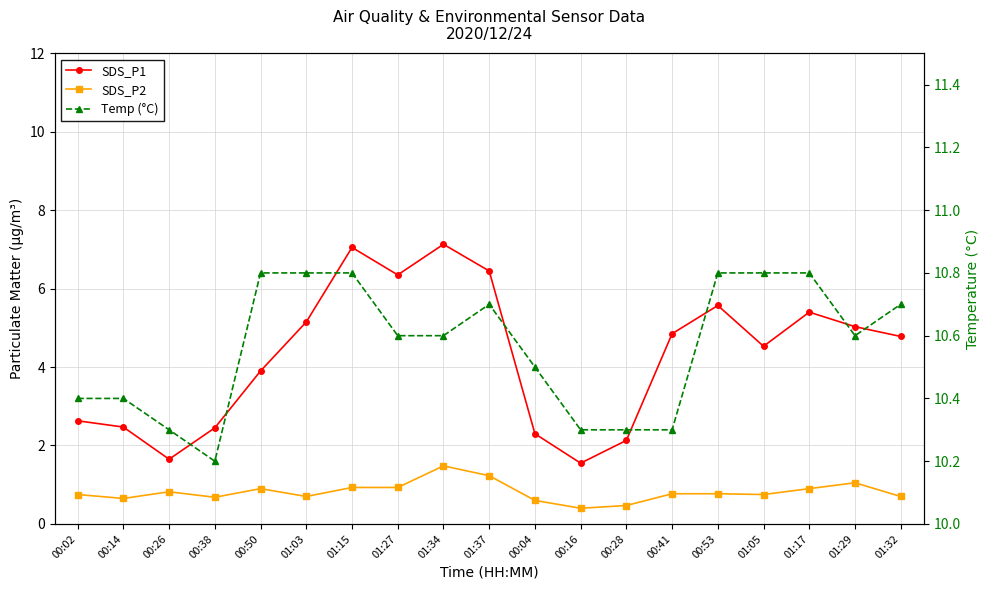

Where is the first local minimum for Temp (°C)?

00:38